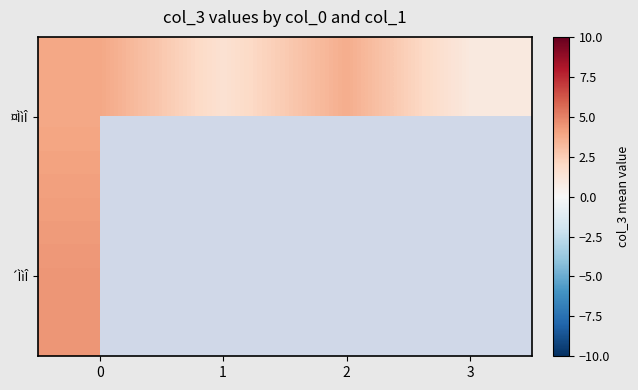

What value does the row_1 series have at 0?

4.4